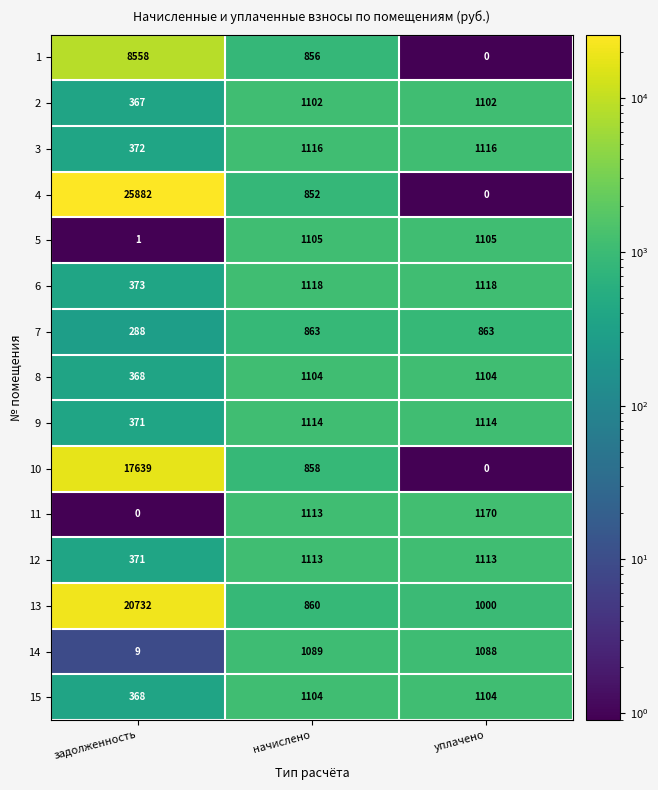

What is the difference between the 15 values at начислено and задолженность?

736